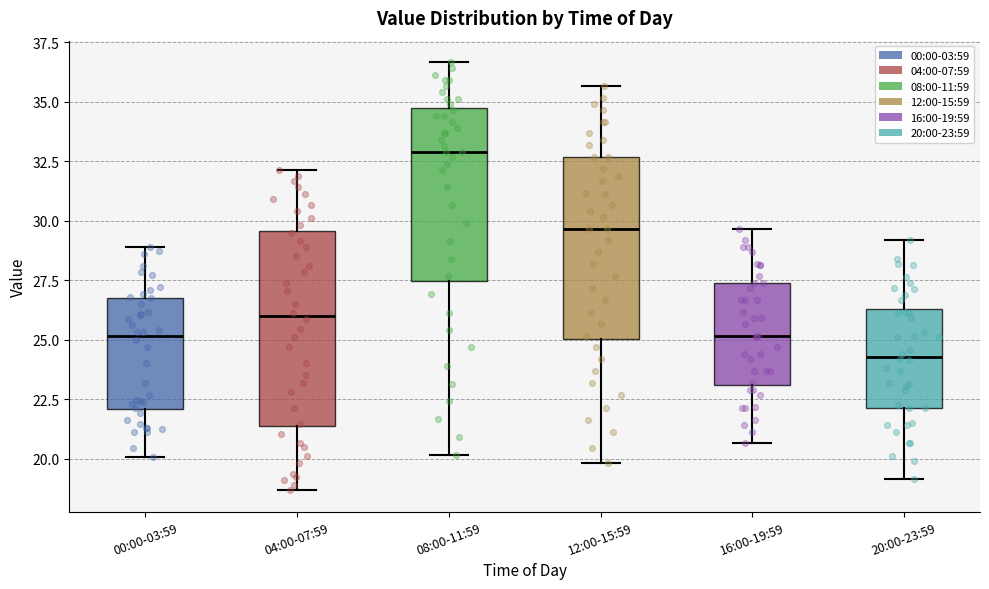

Which box is the tallest, from its lower edge to its upper edge?

04:00-07:59